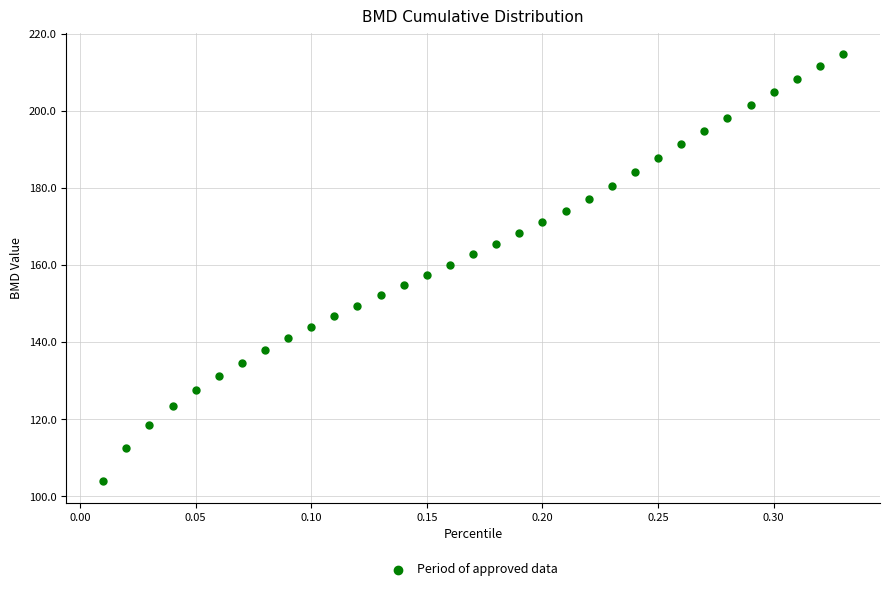

What is the range of X values (max minus min)?

0.3